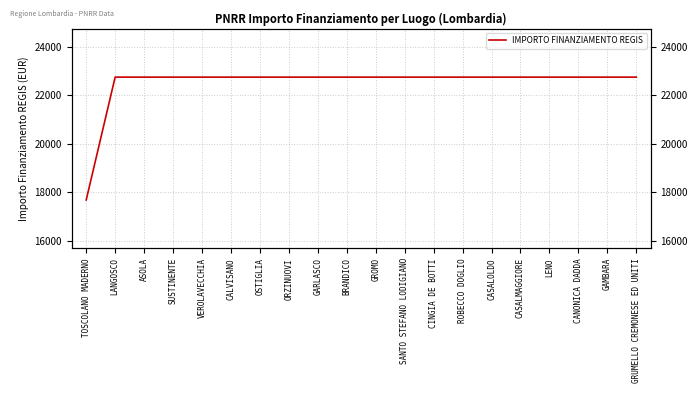

Which label corresponds to the smallest value in the chart?

TOSCOLANO MADERNO